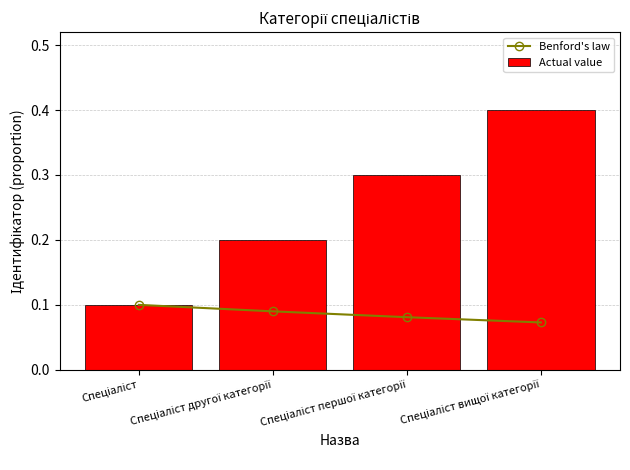

How many groups of bars are there?

4